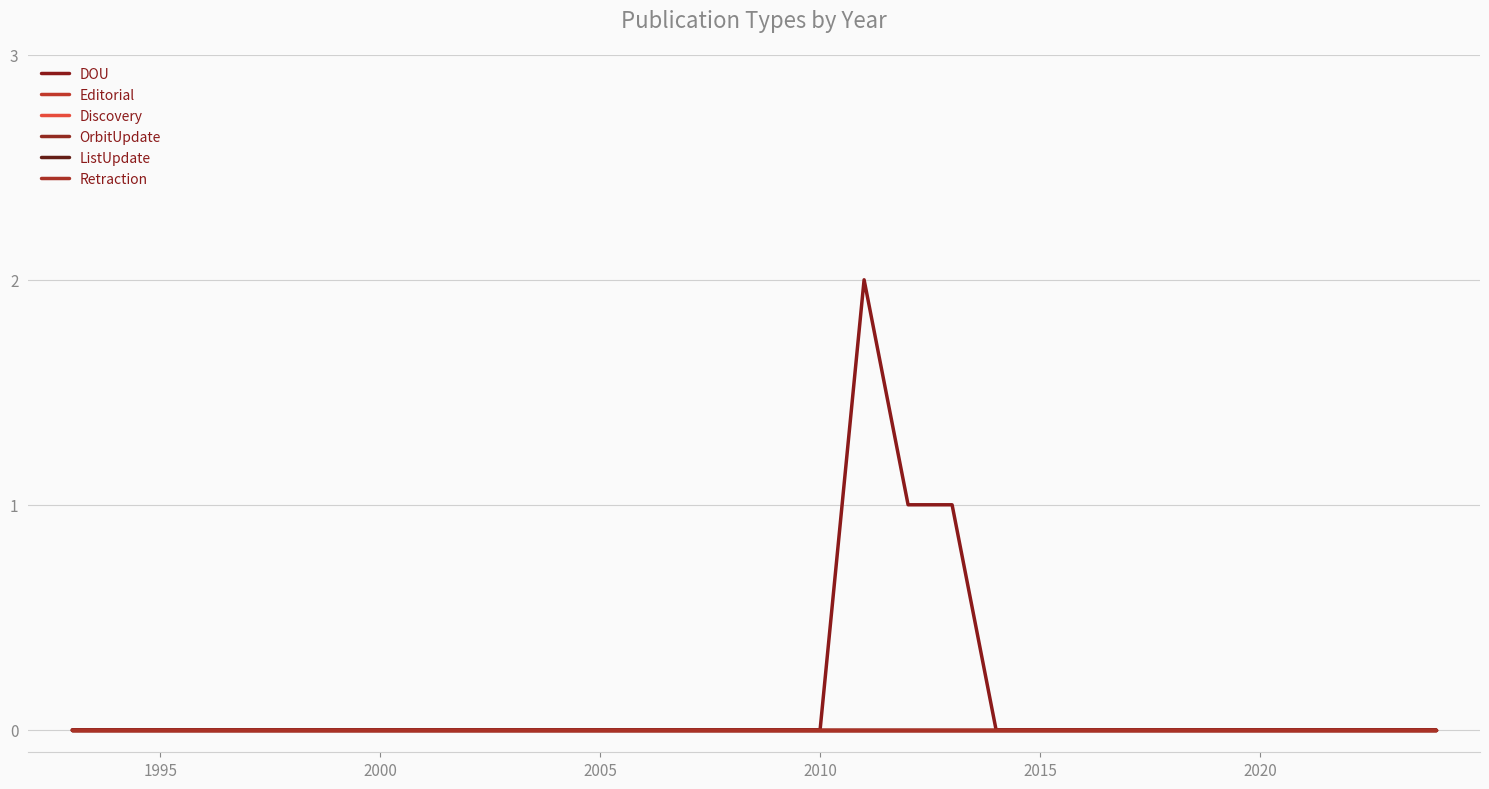

Which series has the largest total across all categories?

DOU